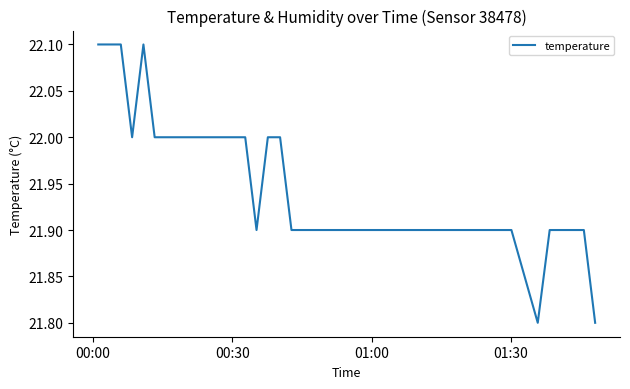

What is the difference between the maximum and minimum values?

0.3